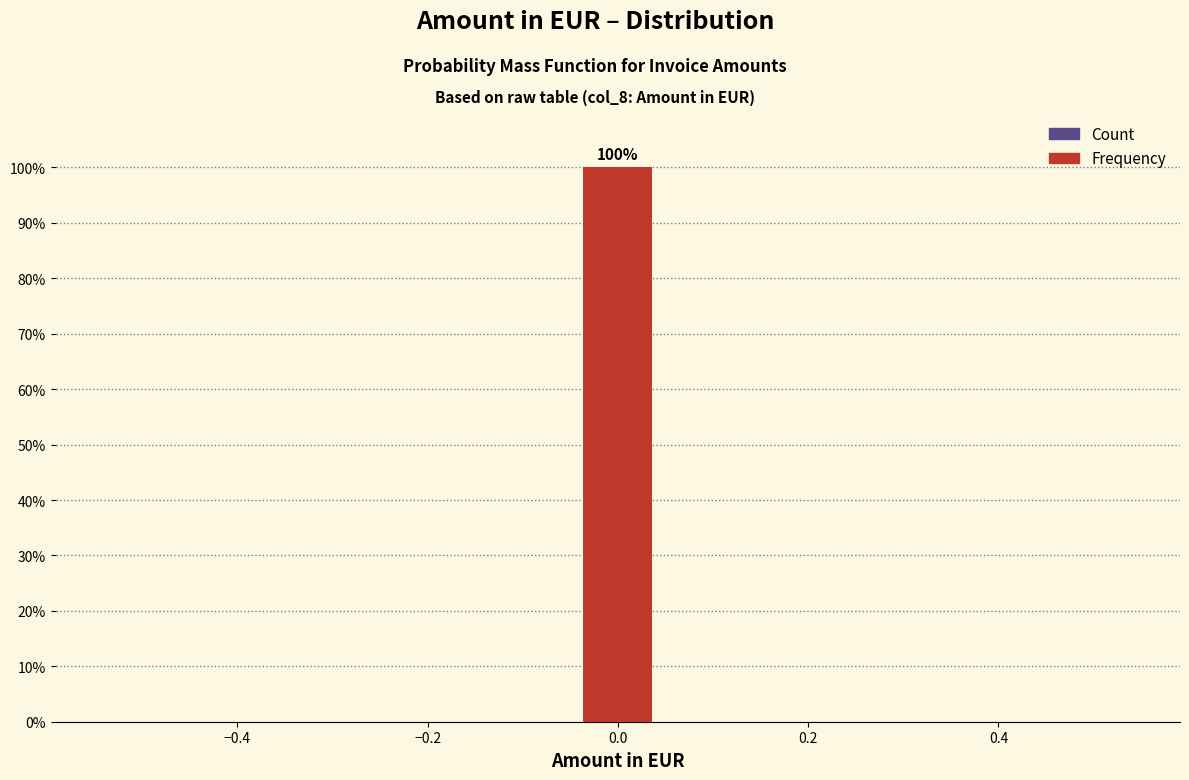

Which range on the x-axis has the tallest bar?

-0.04 to 0.04